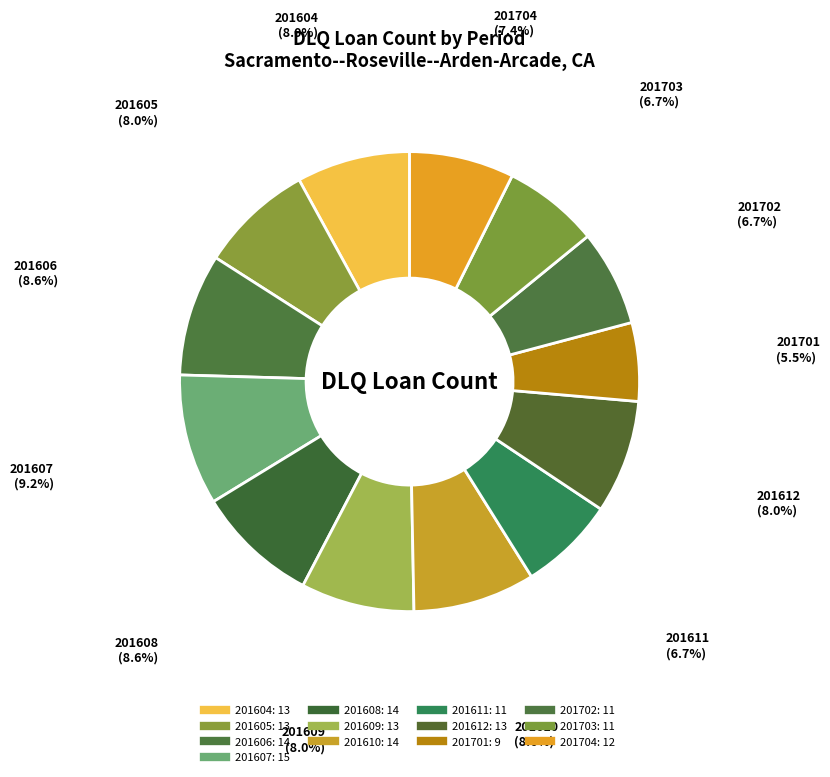

Is there any slice that represents more than half of the pie?

No